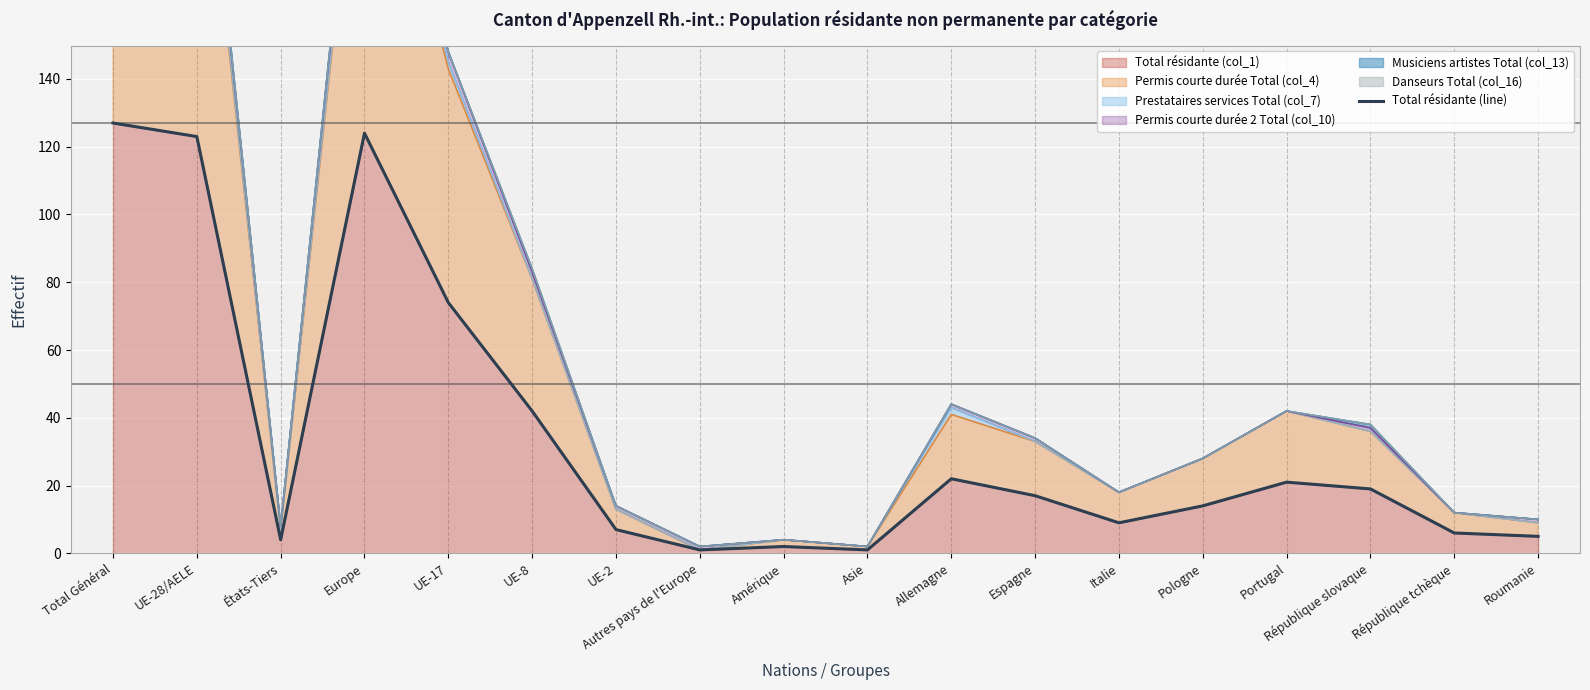

True or false: Total résidante (col_1) has a value of 21 at Portugal.

True